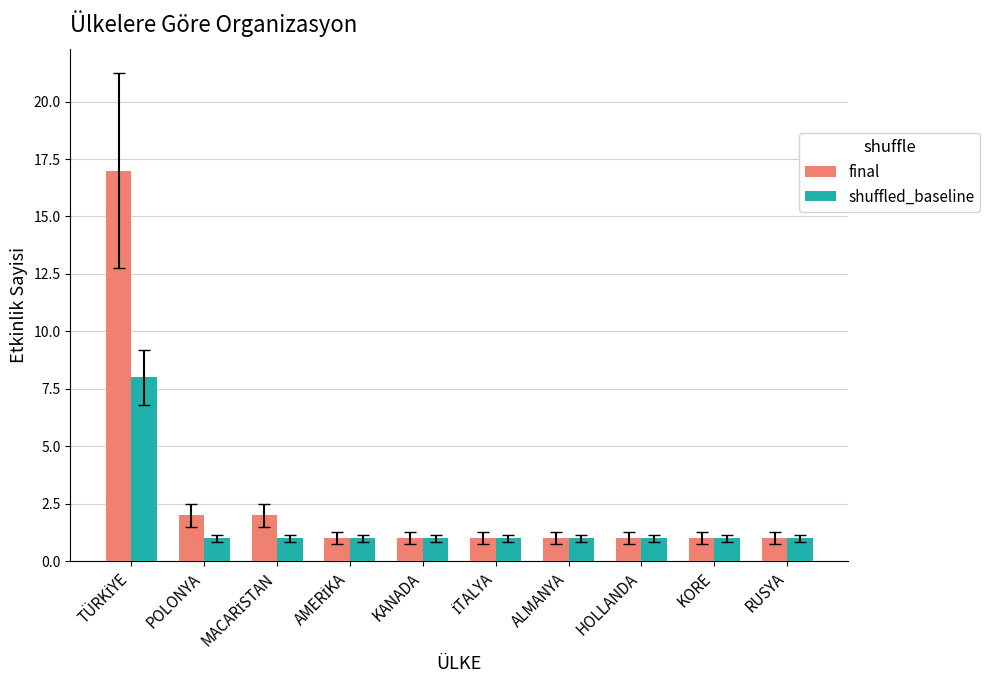

How many data points does each series have?

10